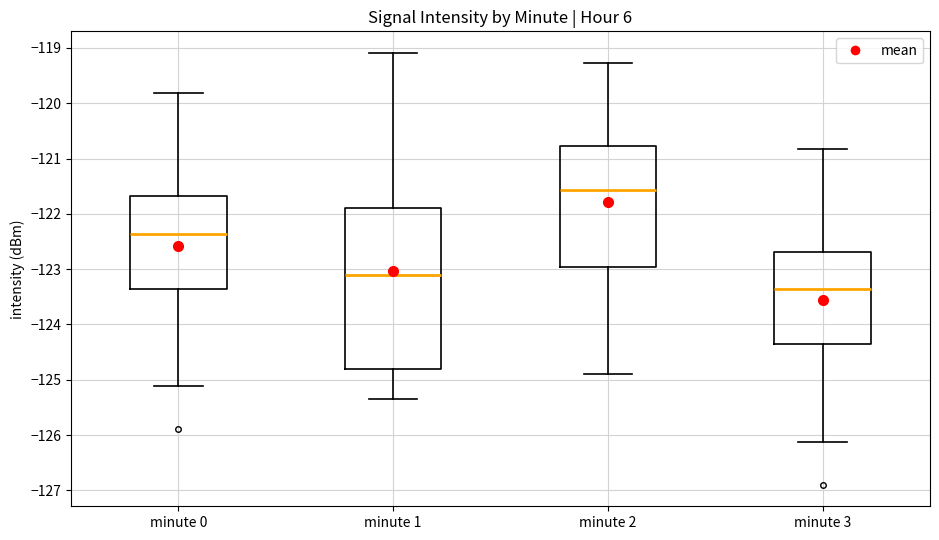

Which box's median line is the highest?

minute 2